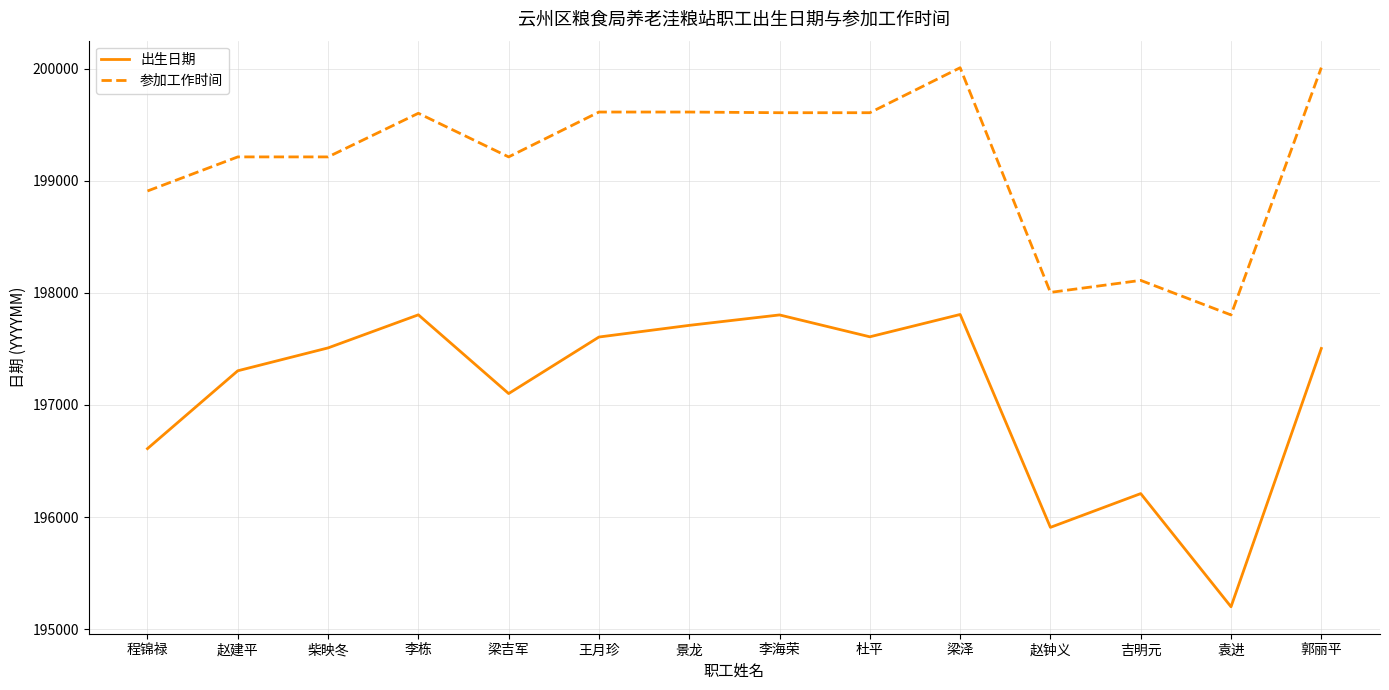

The value of 参加工作时间 at 梁泽 is 275861. True or false?

False